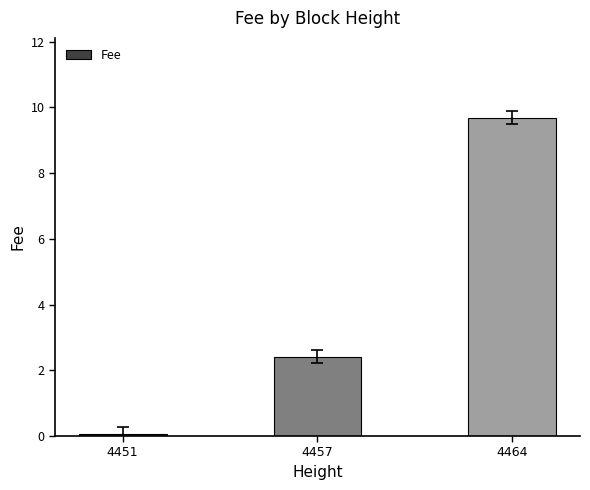

Which category has the highest value across all series?

4464